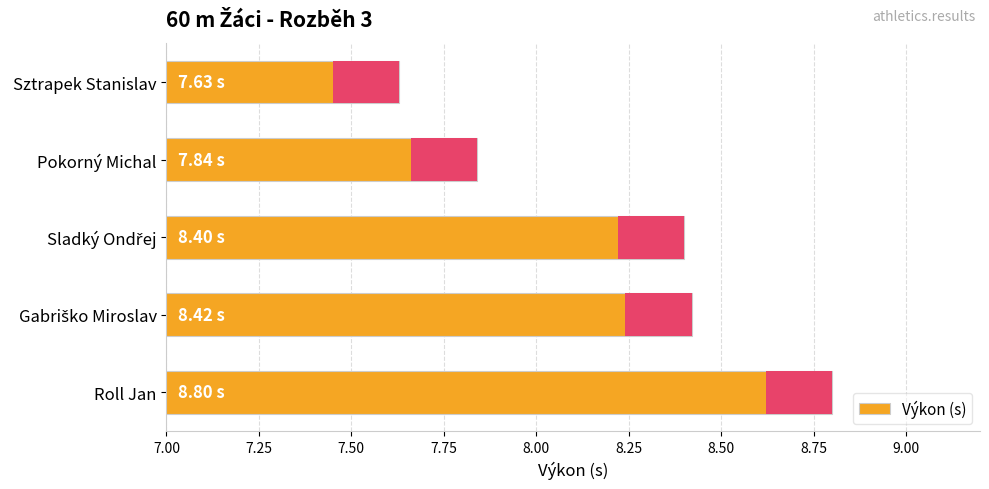

Are the bars horizontal?

Yes